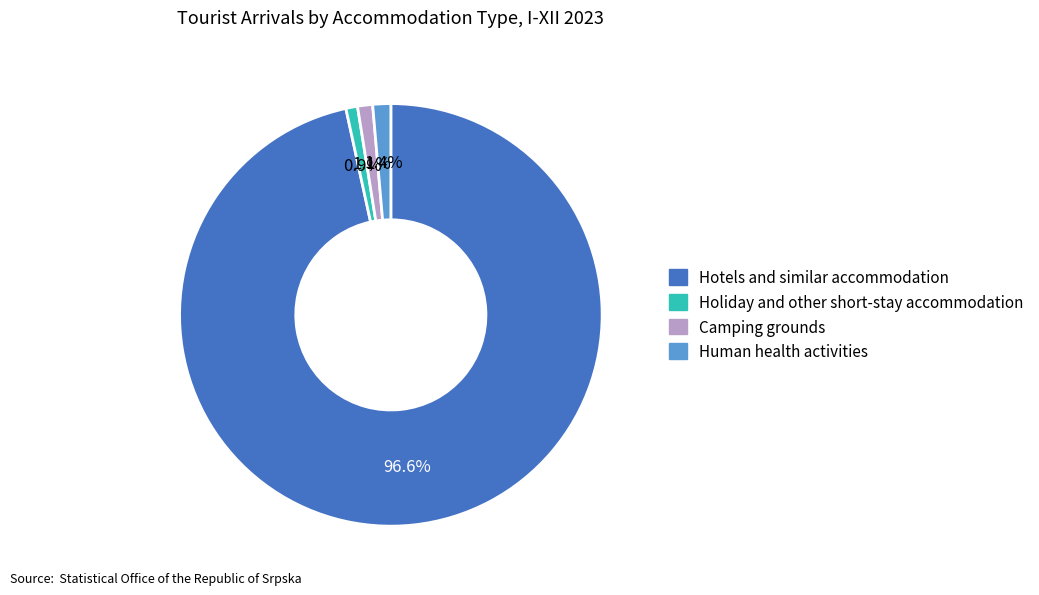

Count the number of slices in the pie.

4